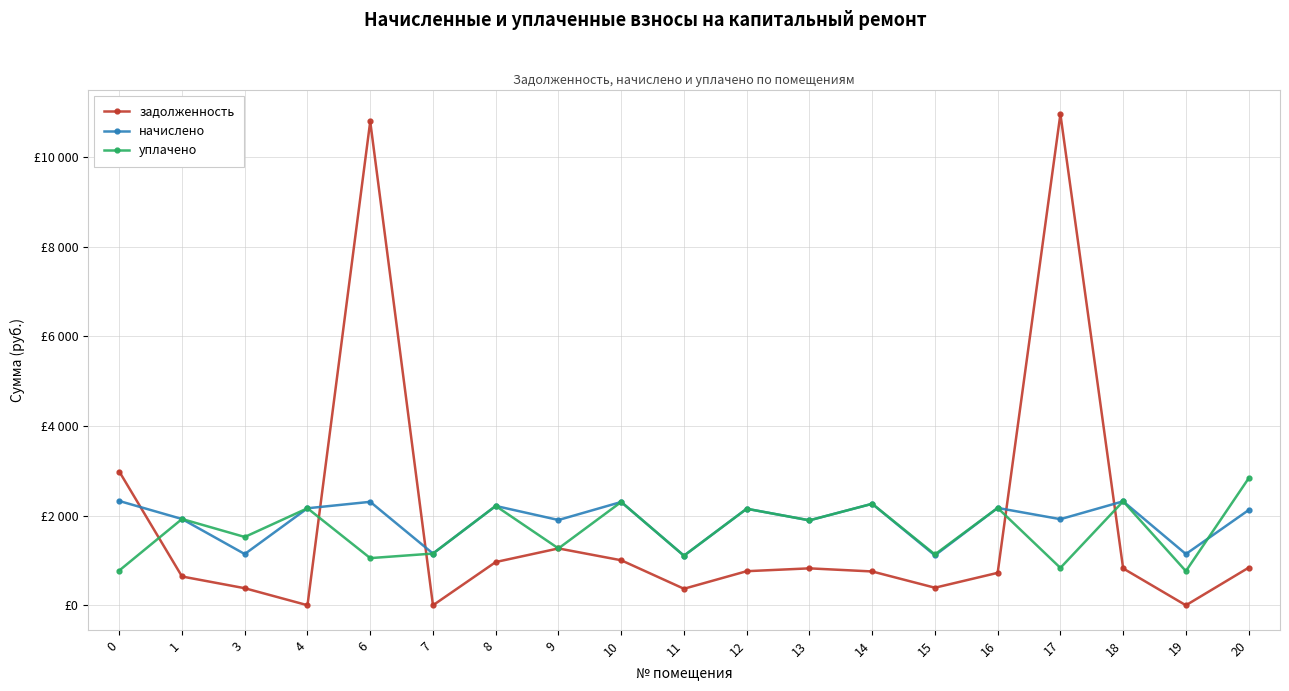

Does the chart have visible grid lines?

Yes